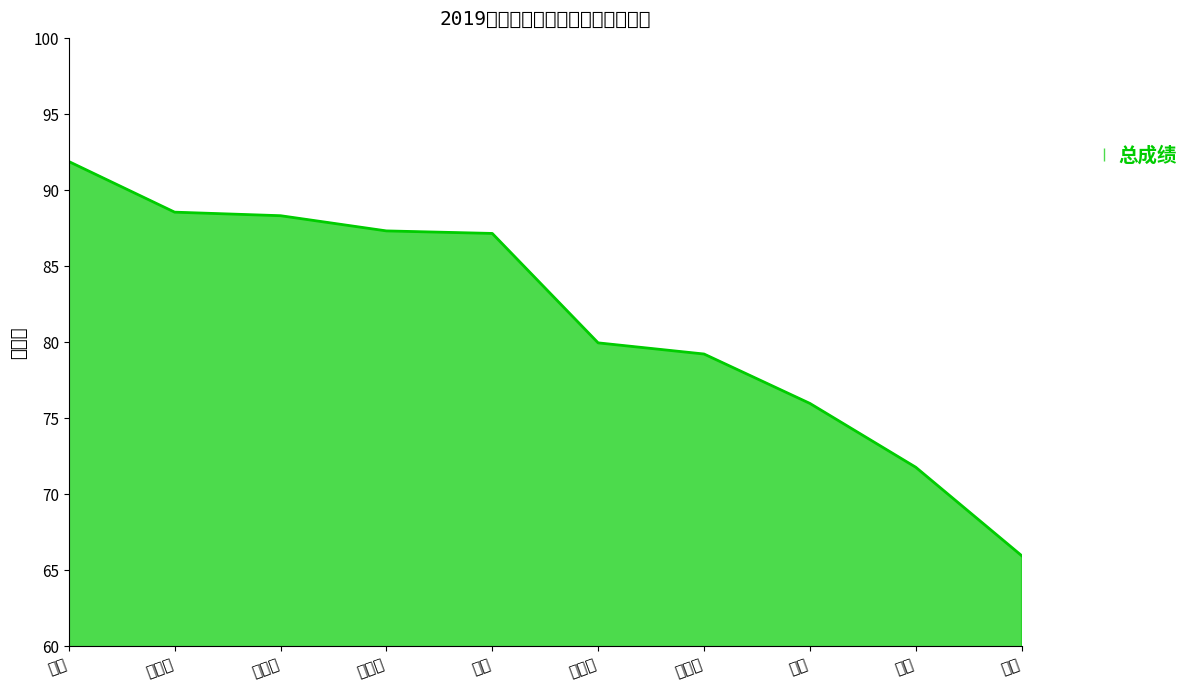

List the labels in order of value, largest first.

谷月, 牛艳茹, 张微微, 单晶晶, 刘爽, 王金鹏, 时艳华, 罗娇, 盛蕊, 张岚